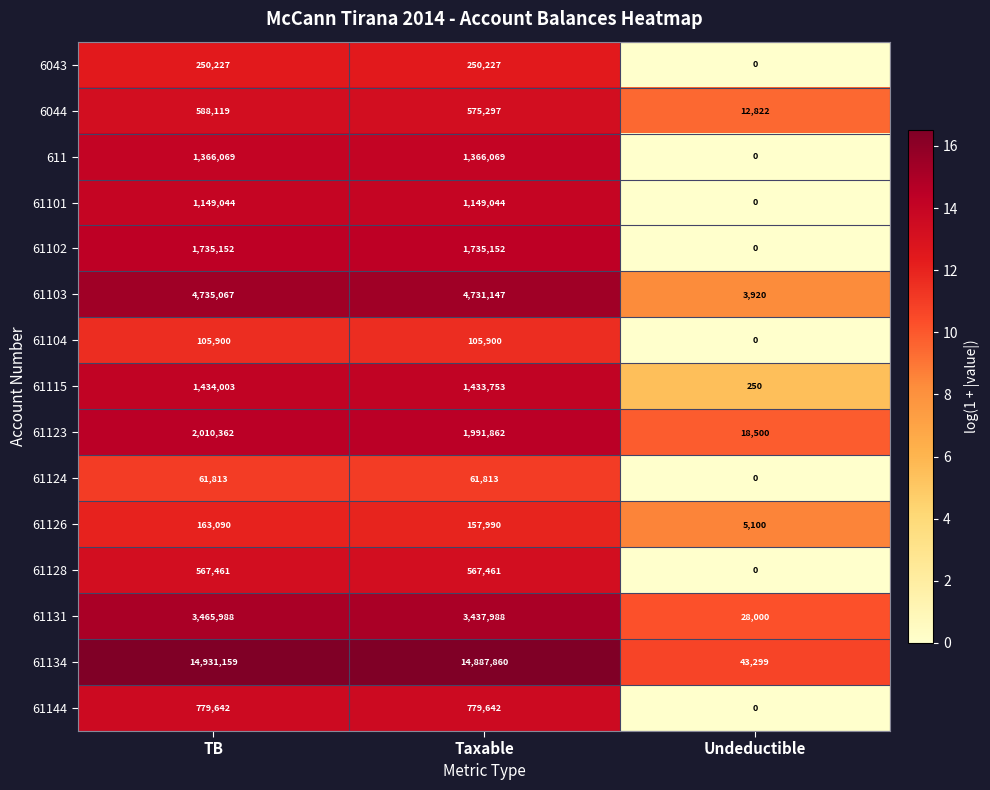

Which category has the lowest value across all series?

Undeductible